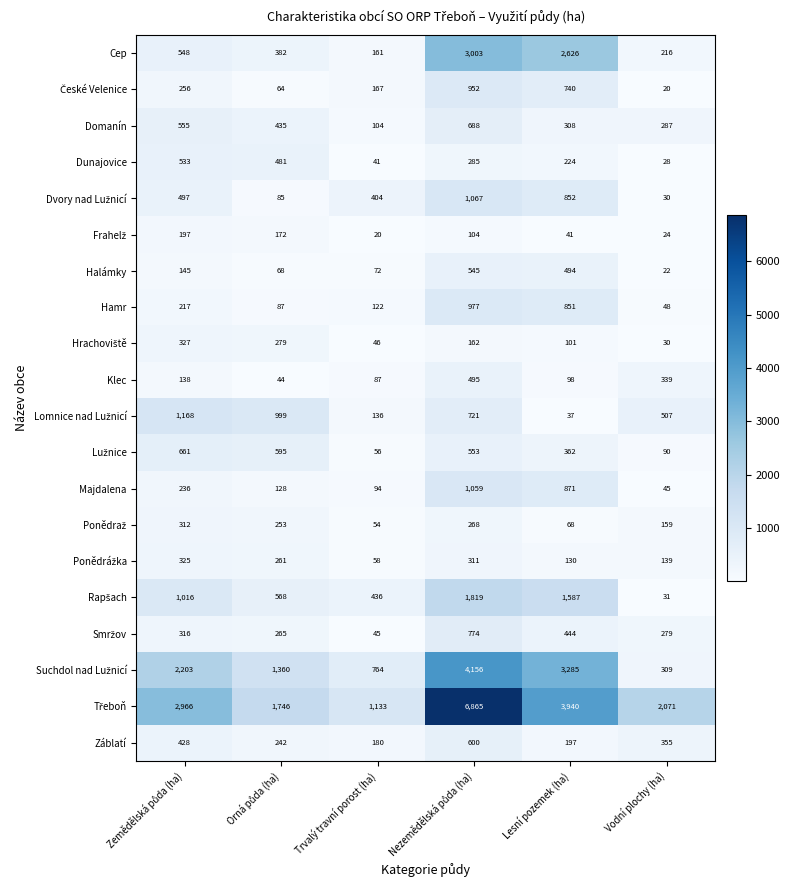

The Klec series shows 339 at Vodní plochy (ha). True or false?

True